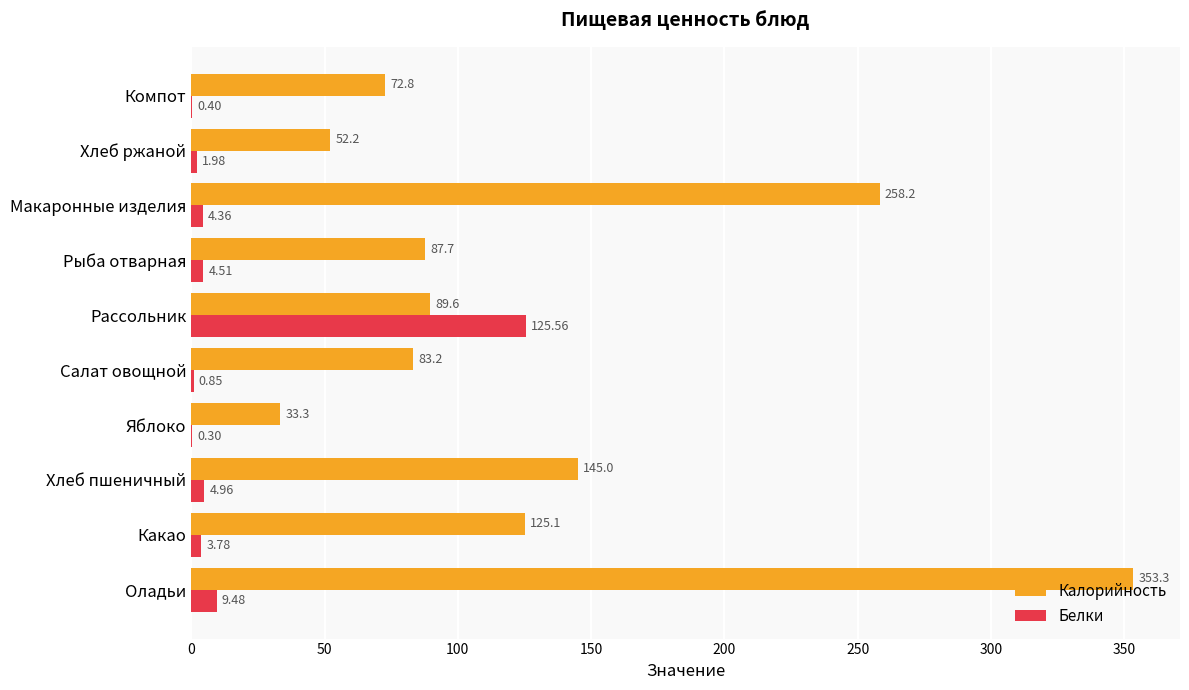

Where is Калорийность nearest to the value 193?

Хлеб пшеничный